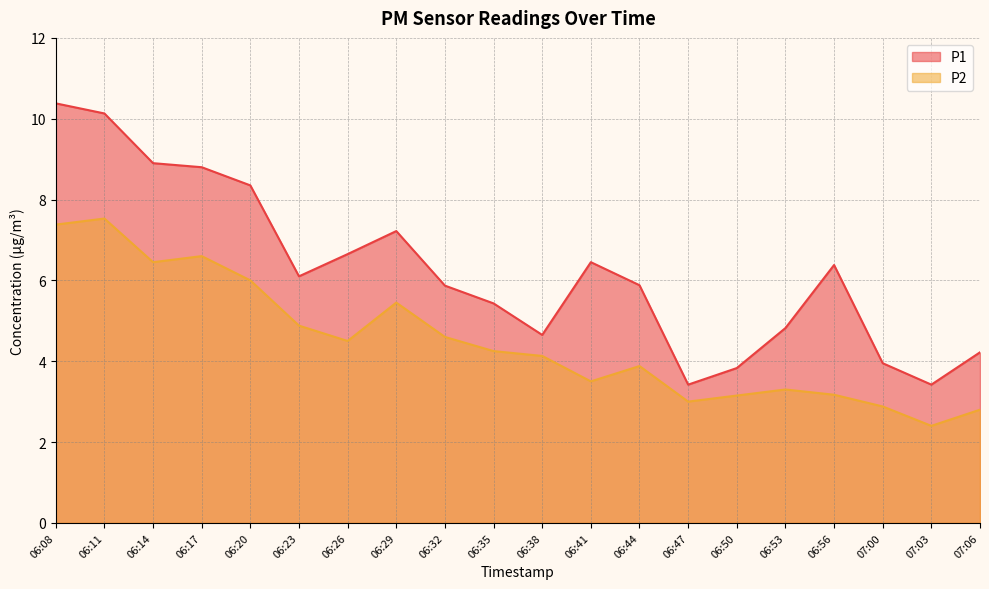

Reading left to right, extract all data points from this chart.

P1: 10.4	10.1	8.9	8.8	8.3	6.1	6.7	7.2	5.9	5.4	4.7	6.5	5.9	3.4	3.8	4.8	6.4	4.0	3.4	4.2
P2: 7.4	7.5	6.5	6.6	6.0	4.9	4.5	5.5	4.6	4.2	4.1	3.5	3.9	3.0	3.1	3.3	3.2	2.9	2.4	2.8